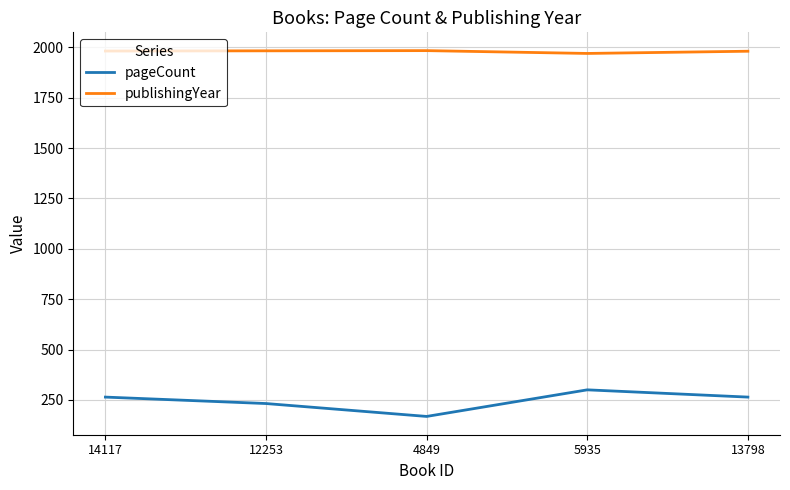

Which series has the widest spread of values?

pageCount